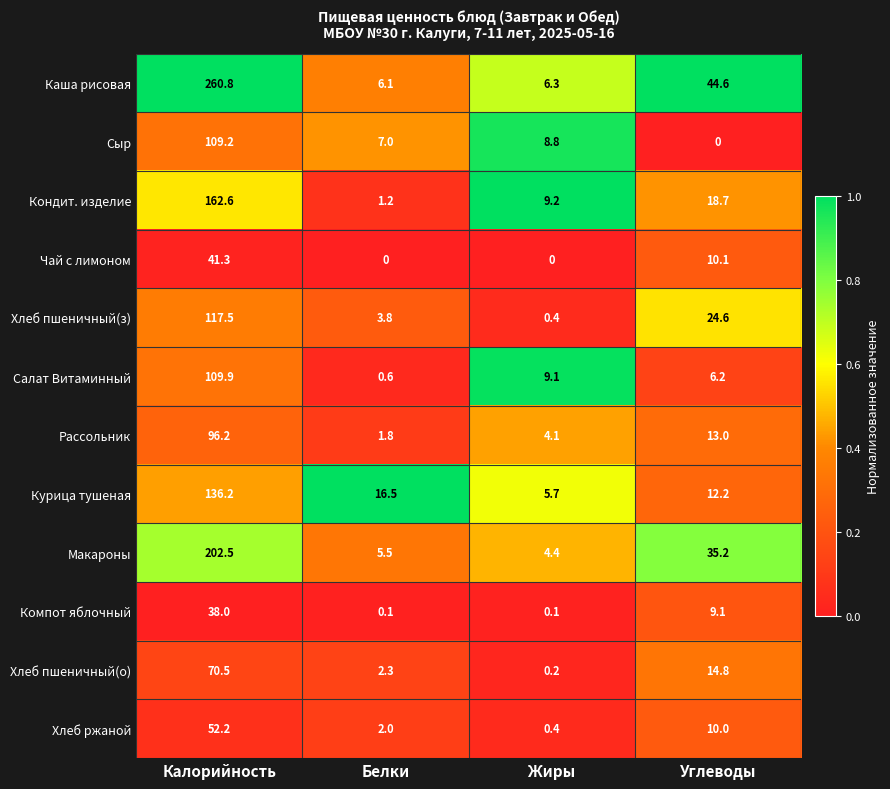

What is the total value across all series at Углеводы?

198.5